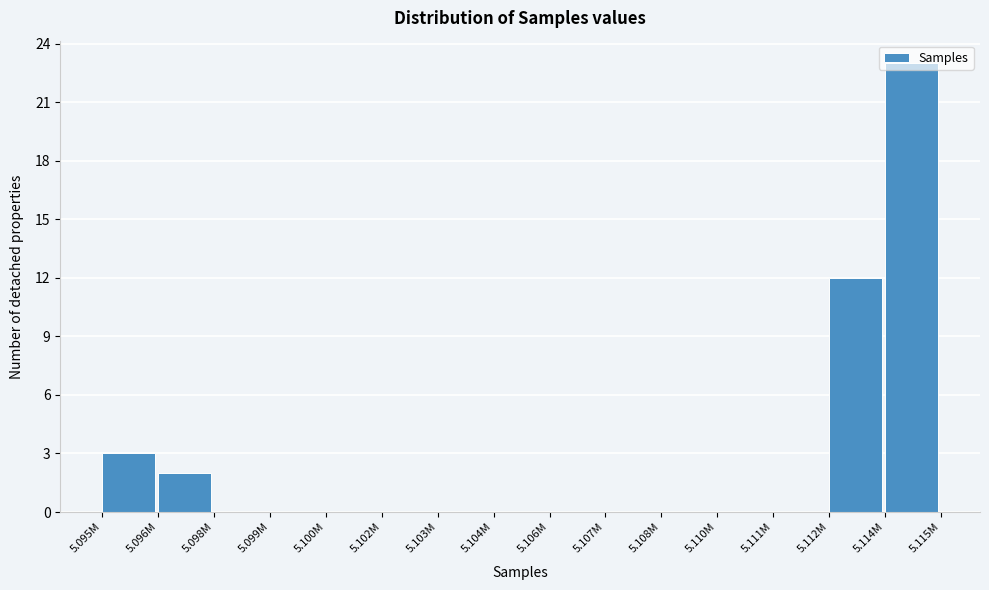

What is the change in value from 5.108M to 5.114M?

+23